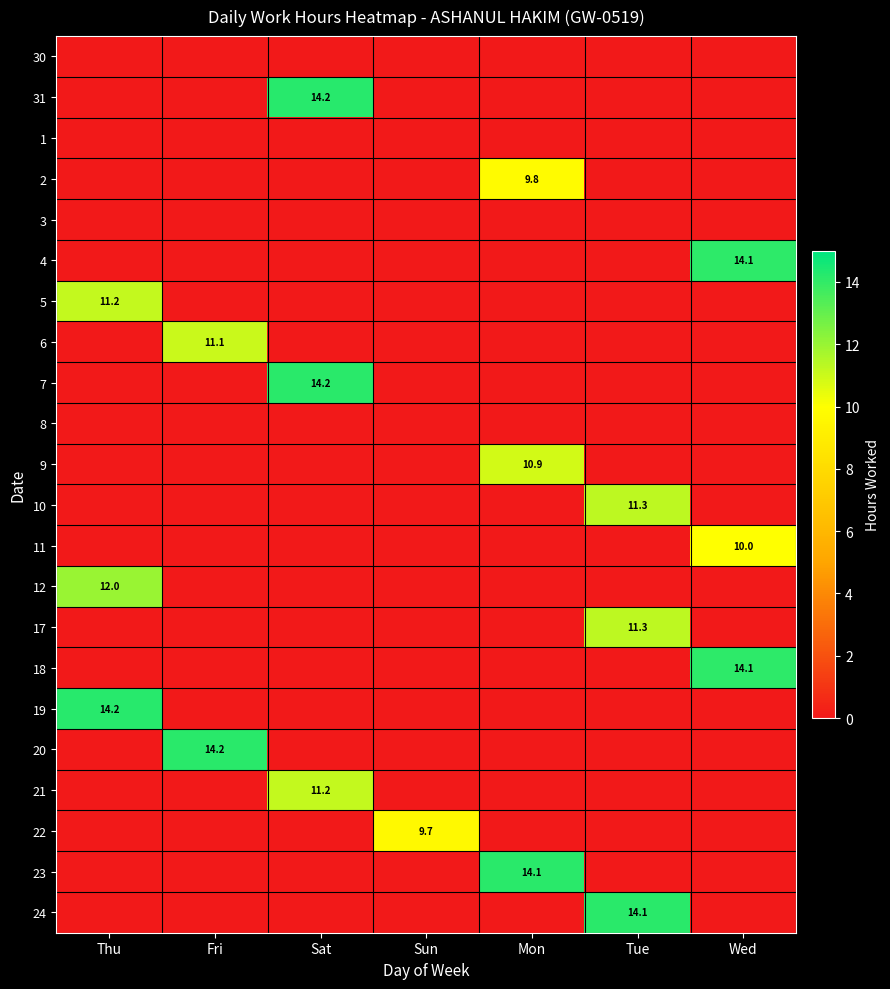

Which label corresponds to the smallest value in the chart?

Thu